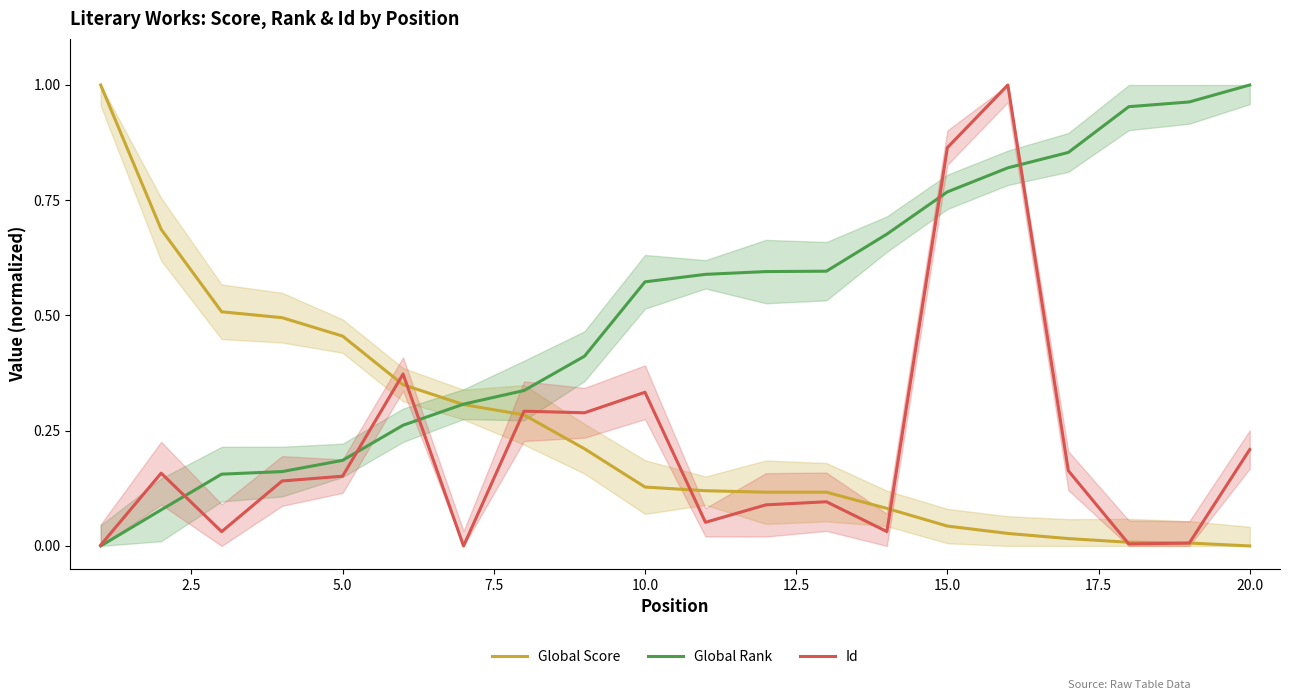

Which series has the largest range (max minus min)?

Global Score